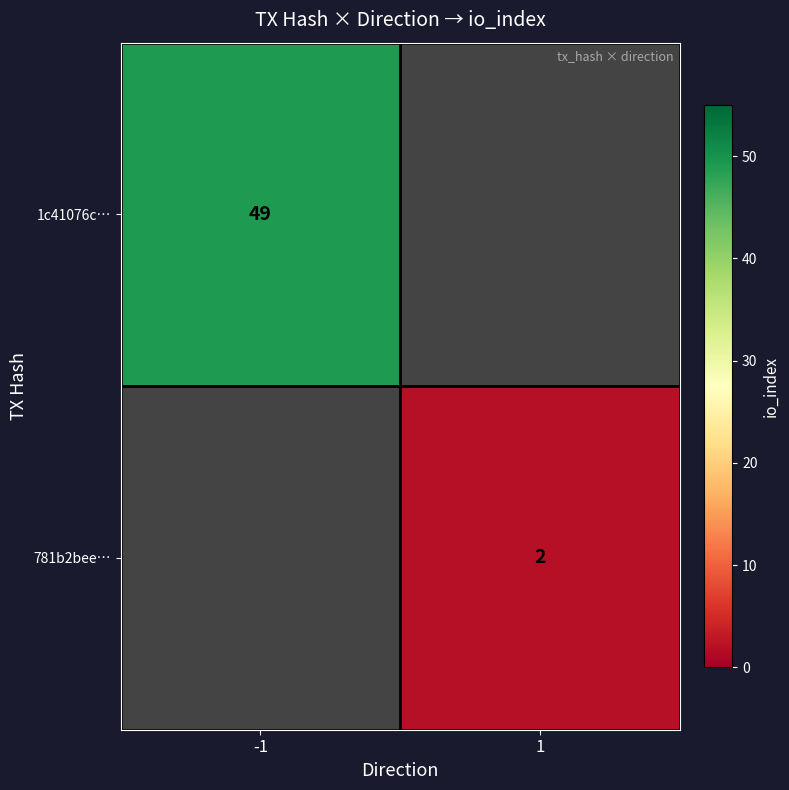

Is it true that 781b2bee… equals 3 at 1?

False